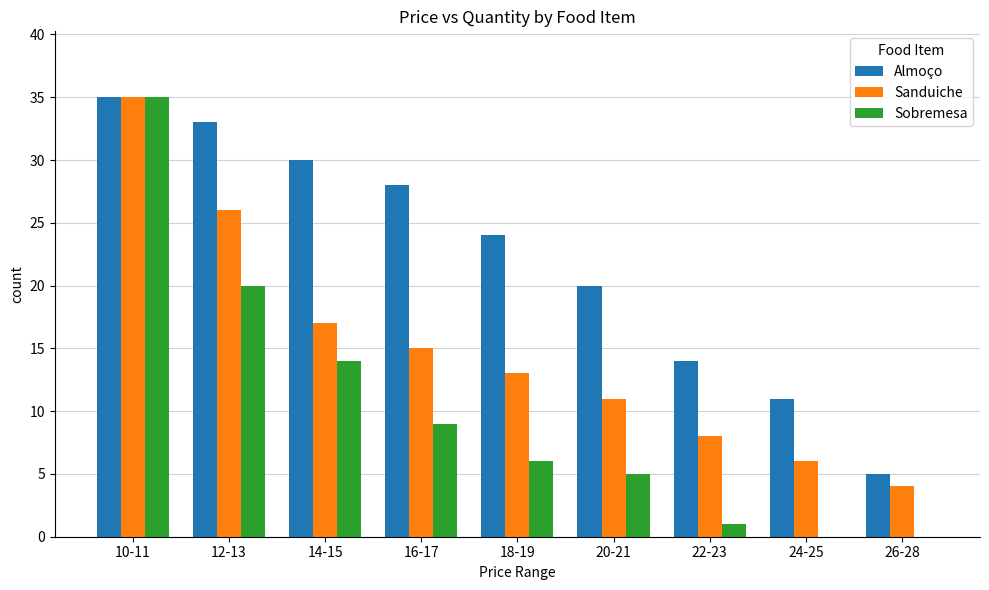

Count the number of data series in this chart.

3